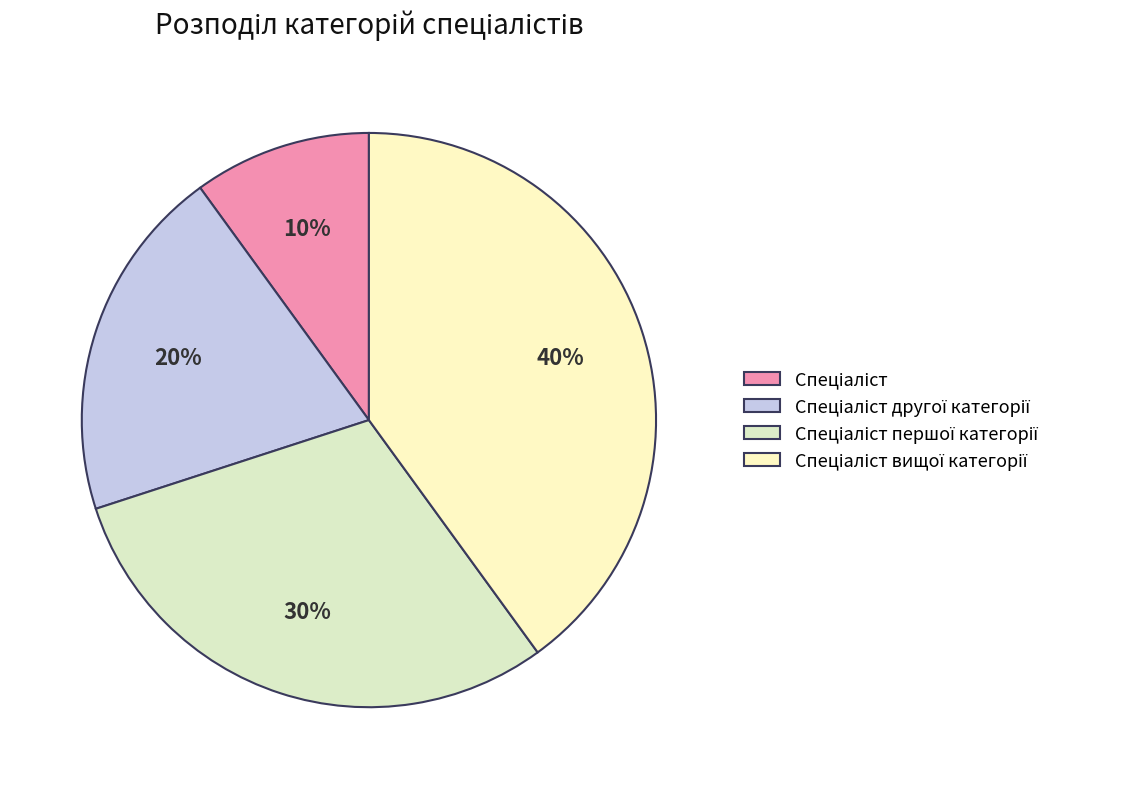

Combined, do Спеціаліст and Спеціаліст вищої категорії account for over 50%?

No